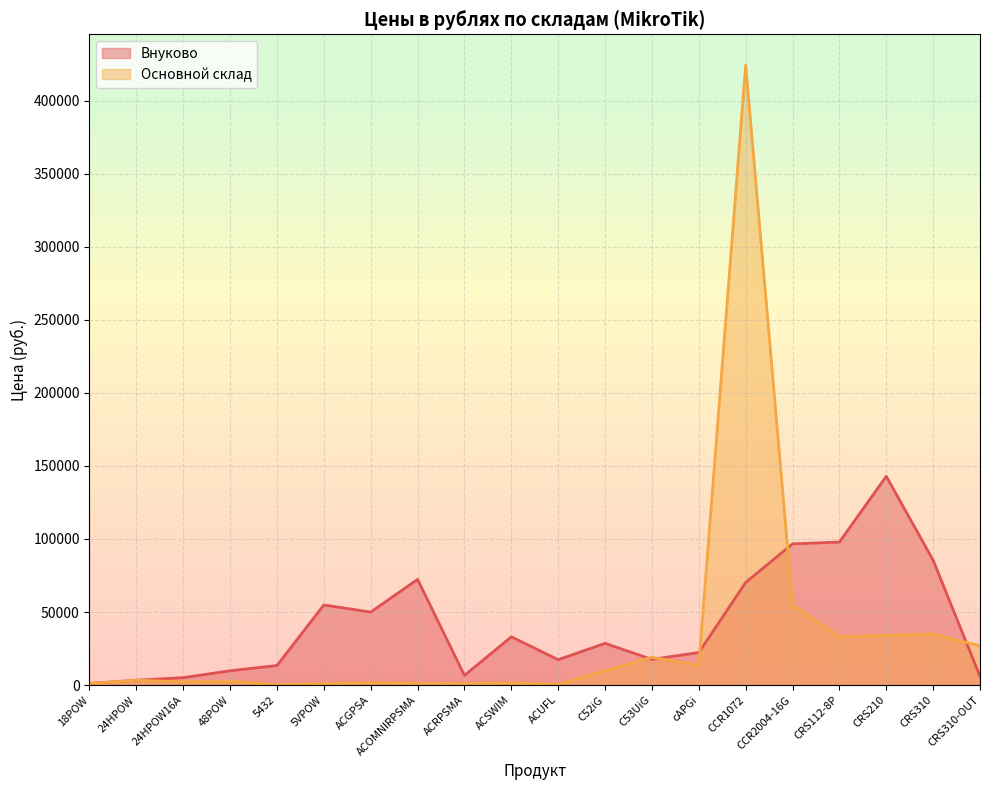

Which series changed the most between 5VPOW and CRS310?

Основной склад